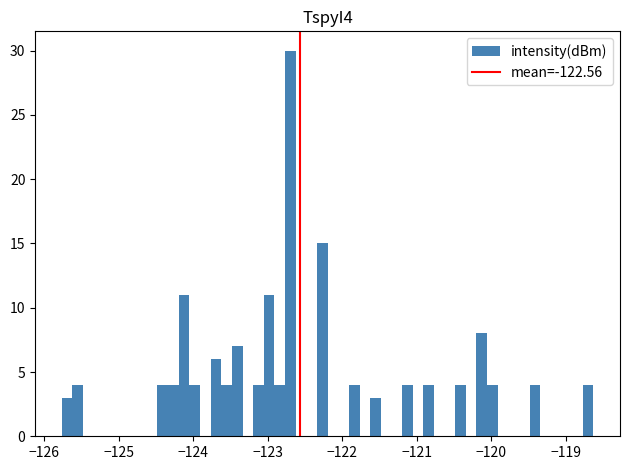

Read against the x-axis, roughly where is the centre of the tallest bar?

-122.7